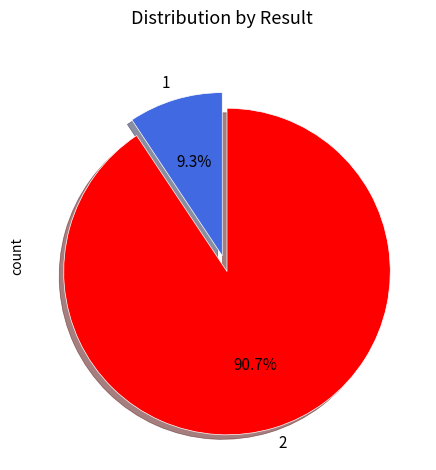

Which slice is the largest?

2